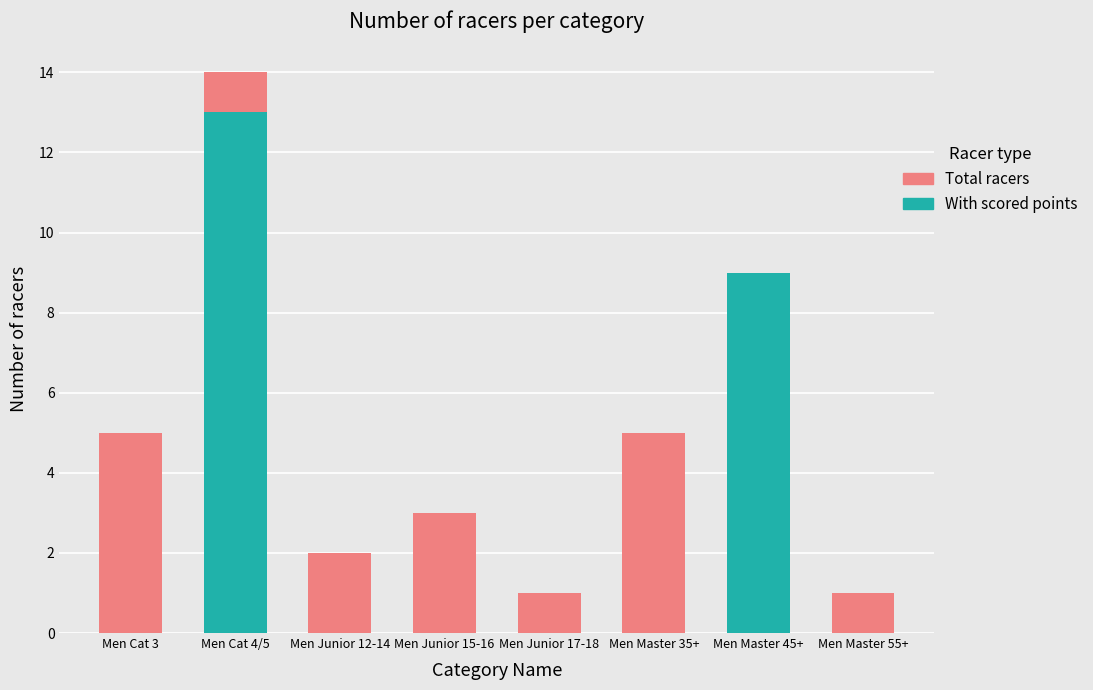

What is the label of the 5th bar from the right?

Men Junior 15-16